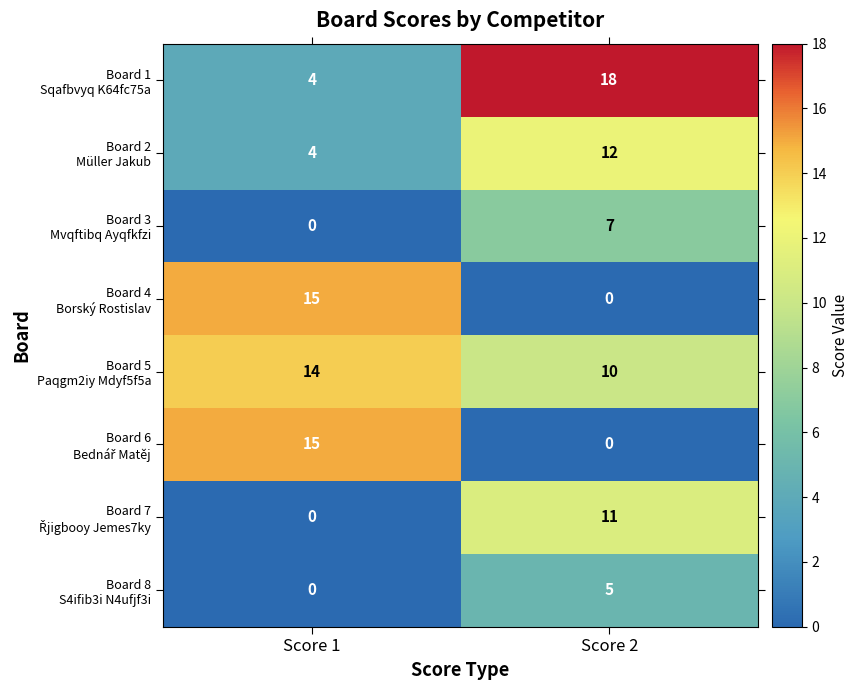

What is the greatest value displayed?

18